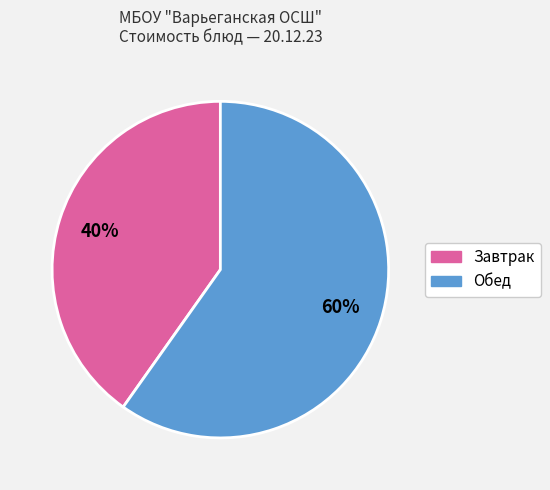

Does any single category account for the majority?

Yes